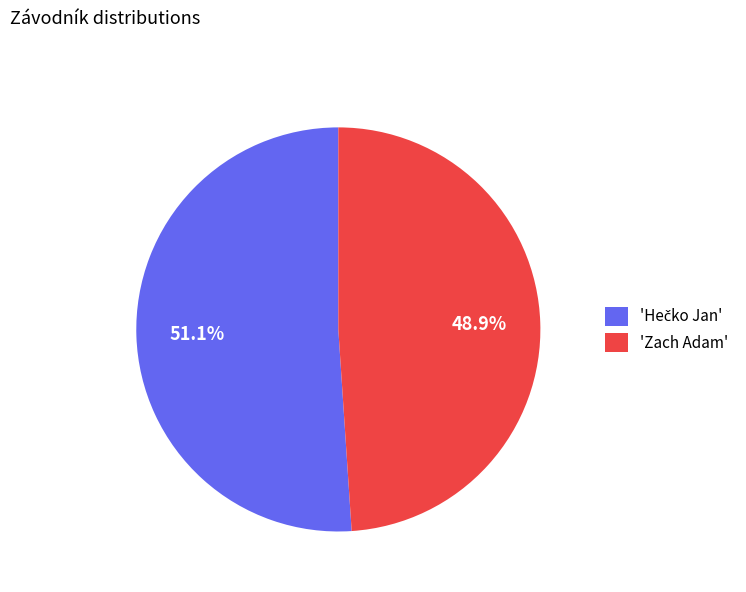

Does 'Zach Adam' account for over 50% of the chart?

No